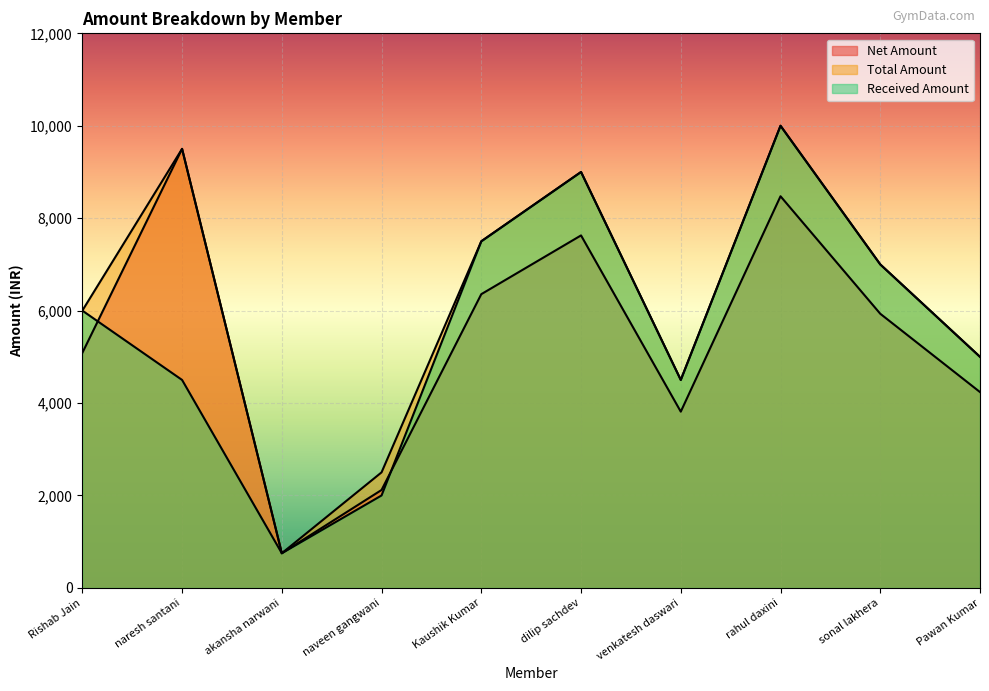

How many lines are shown in the chart?

3